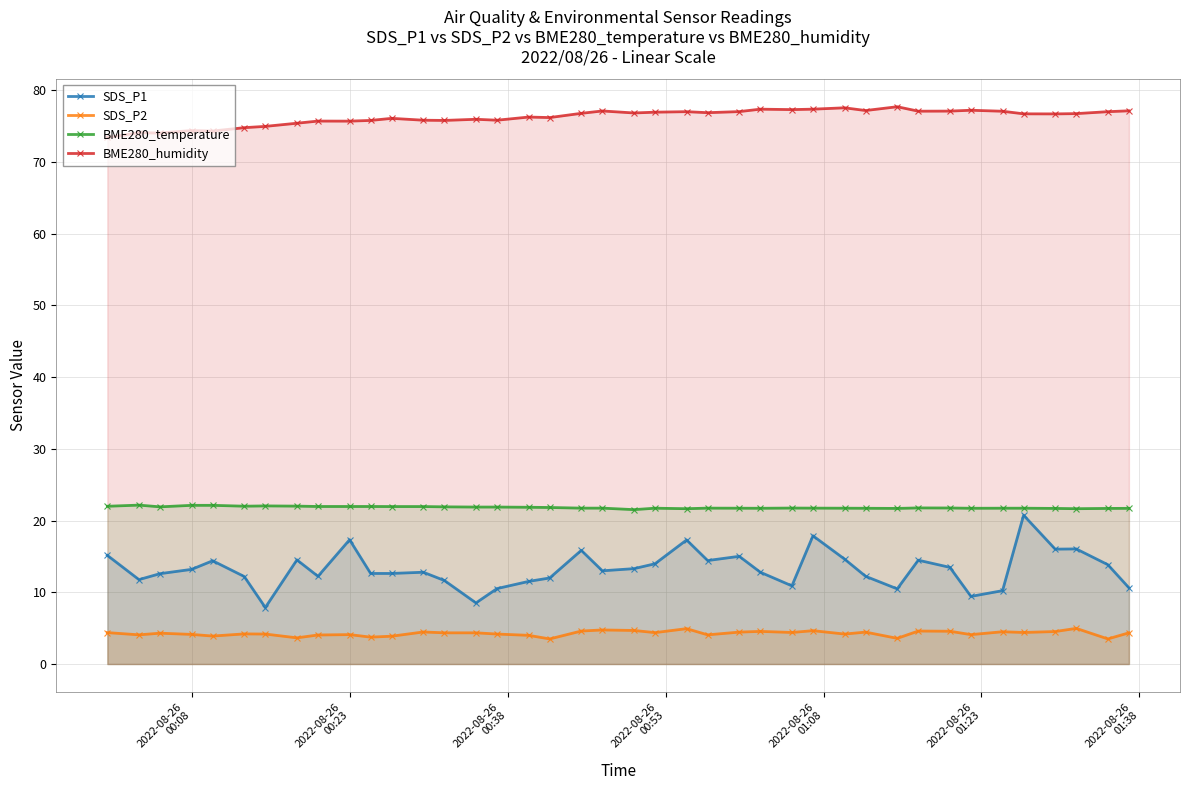

True or false: SDS_P1 and BME280_humidity cross at least once.

False